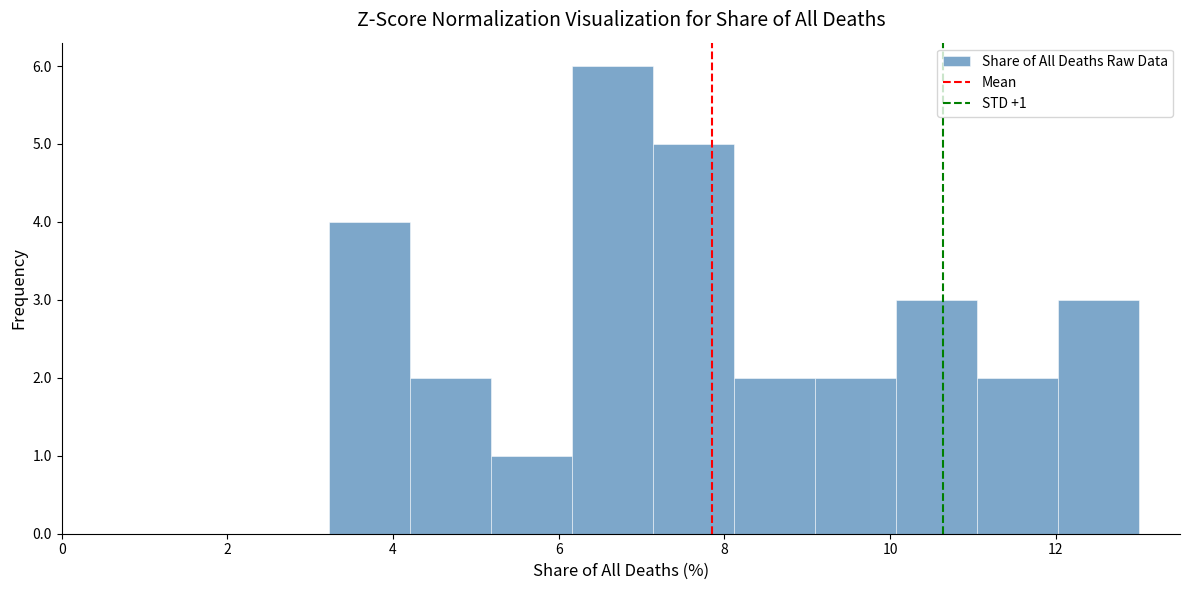

Over which range of the x-axis is the bar tallest?

6.2 to 7.2